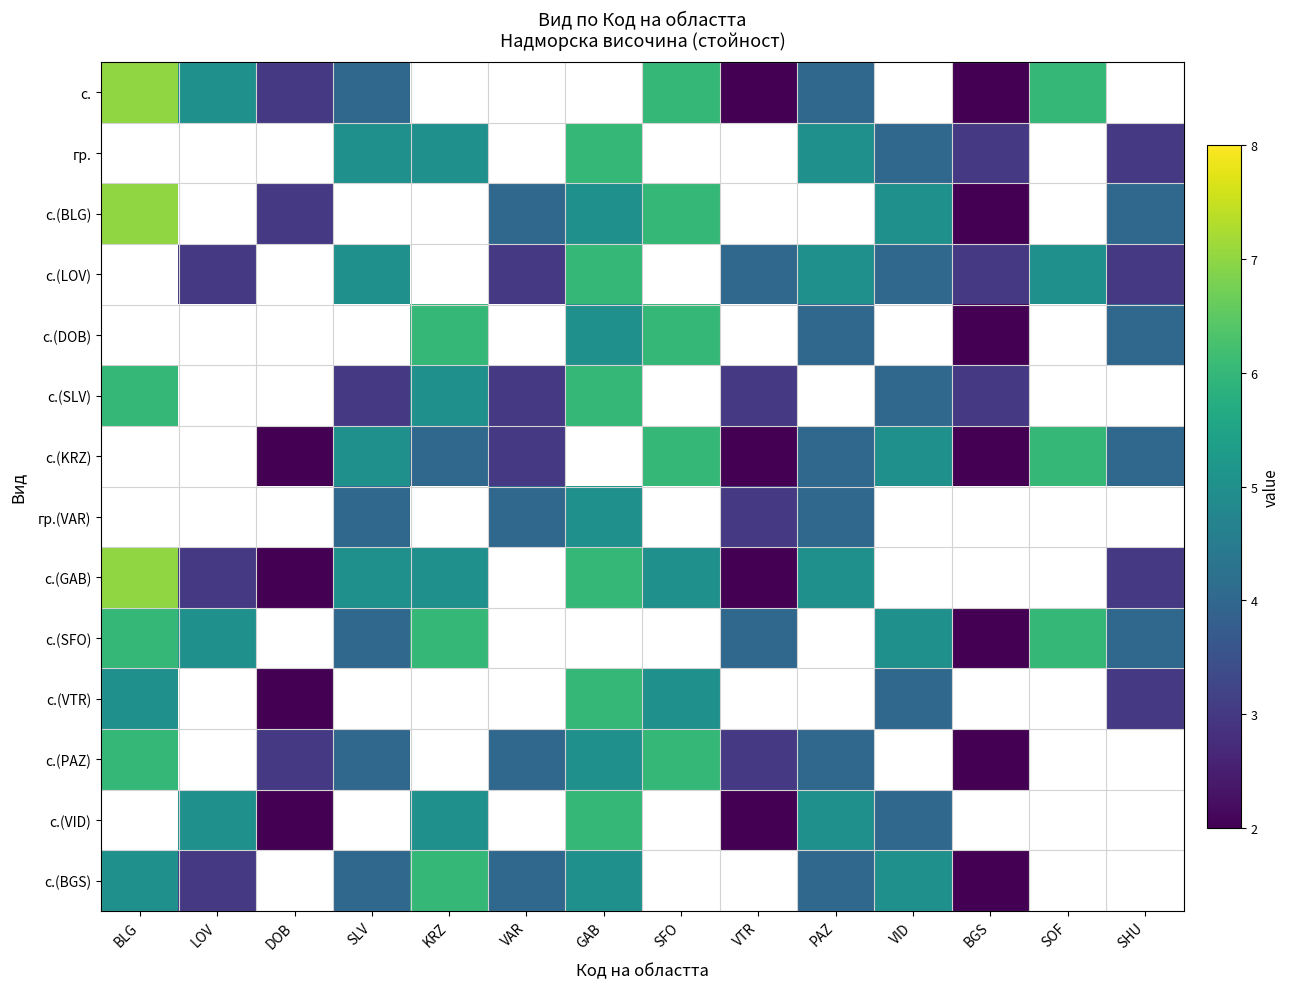

What is the difference between the highest and lowest values at DOB?

1.0